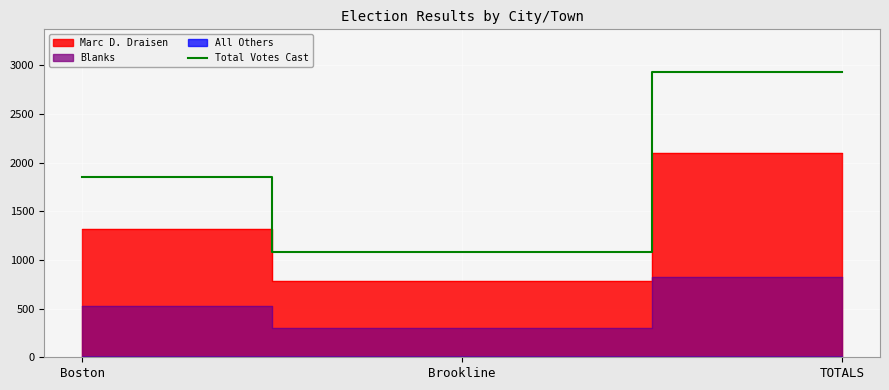

What is the maximum value shown in the chart?

2932